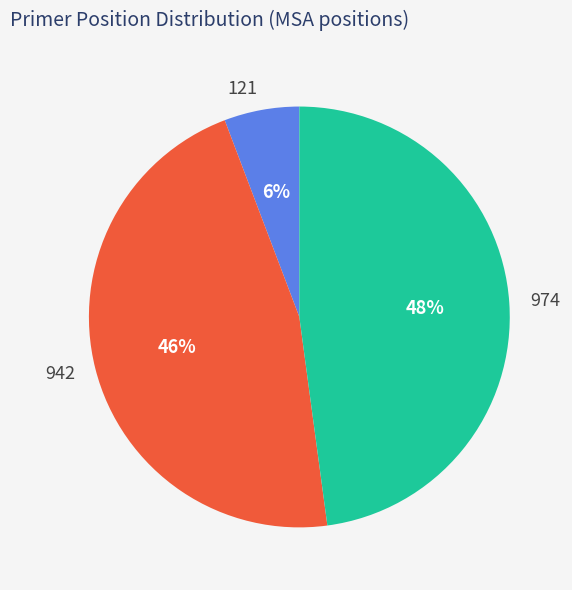

What percentage is the 942 slice, to the nearest percent?

46%